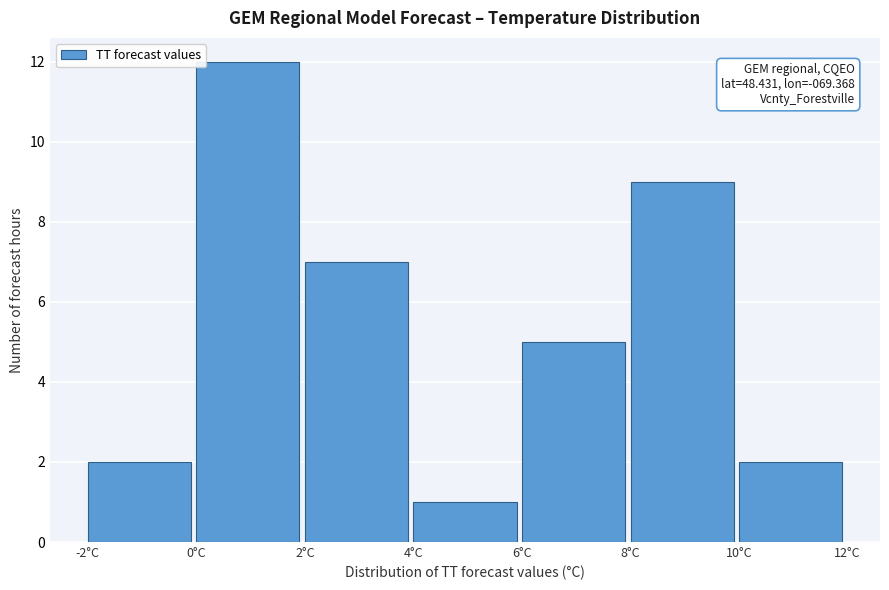

Over which range of the x-axis is the bar tallest?

0 to 2